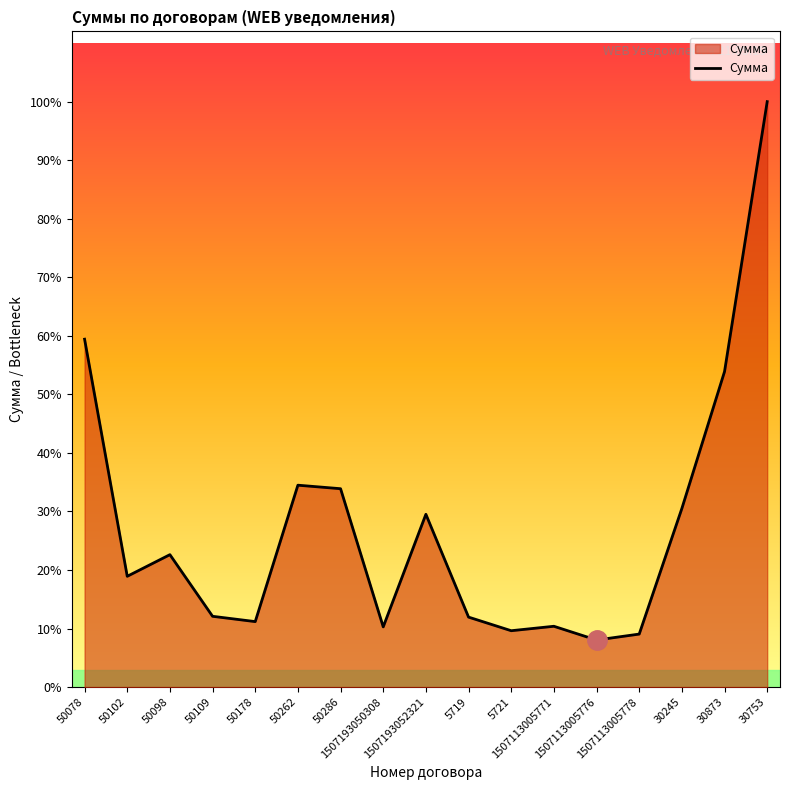

Is this an area chart (filled region under the line)?

Yes